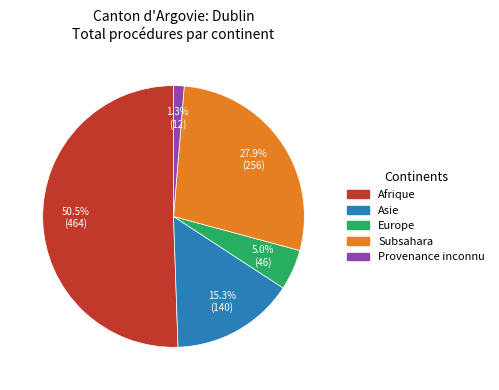

Does Subsahara represent more than half of the total?

No